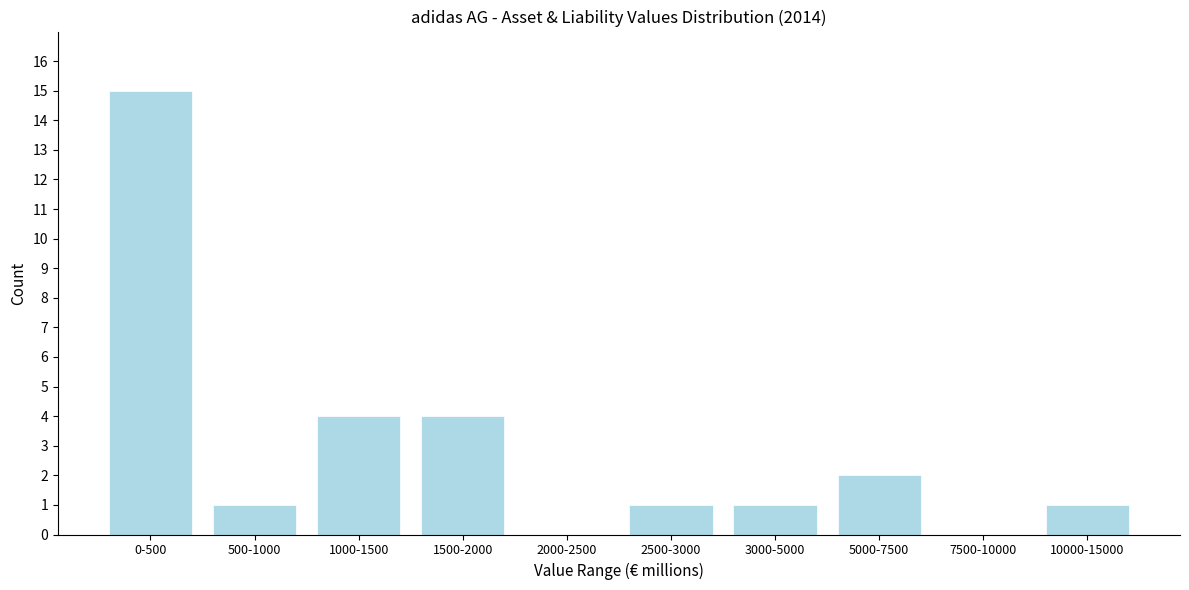

Reading left to right, extract all data points from this chart.

0-500=15	500-1000=1	1000-1500=4	1500-2000=4	2000-2500=0	2500-3000=1	3000-5000=1	5000-7500=2	7500-10000=0	10000-15000=1